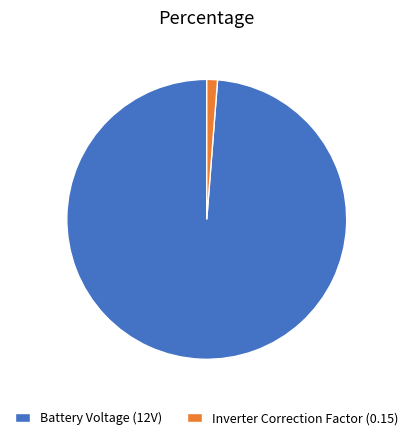

Is the sum of Inverter Correction Factor (0.15) and Battery Voltage (12V) greater than half?

Yes